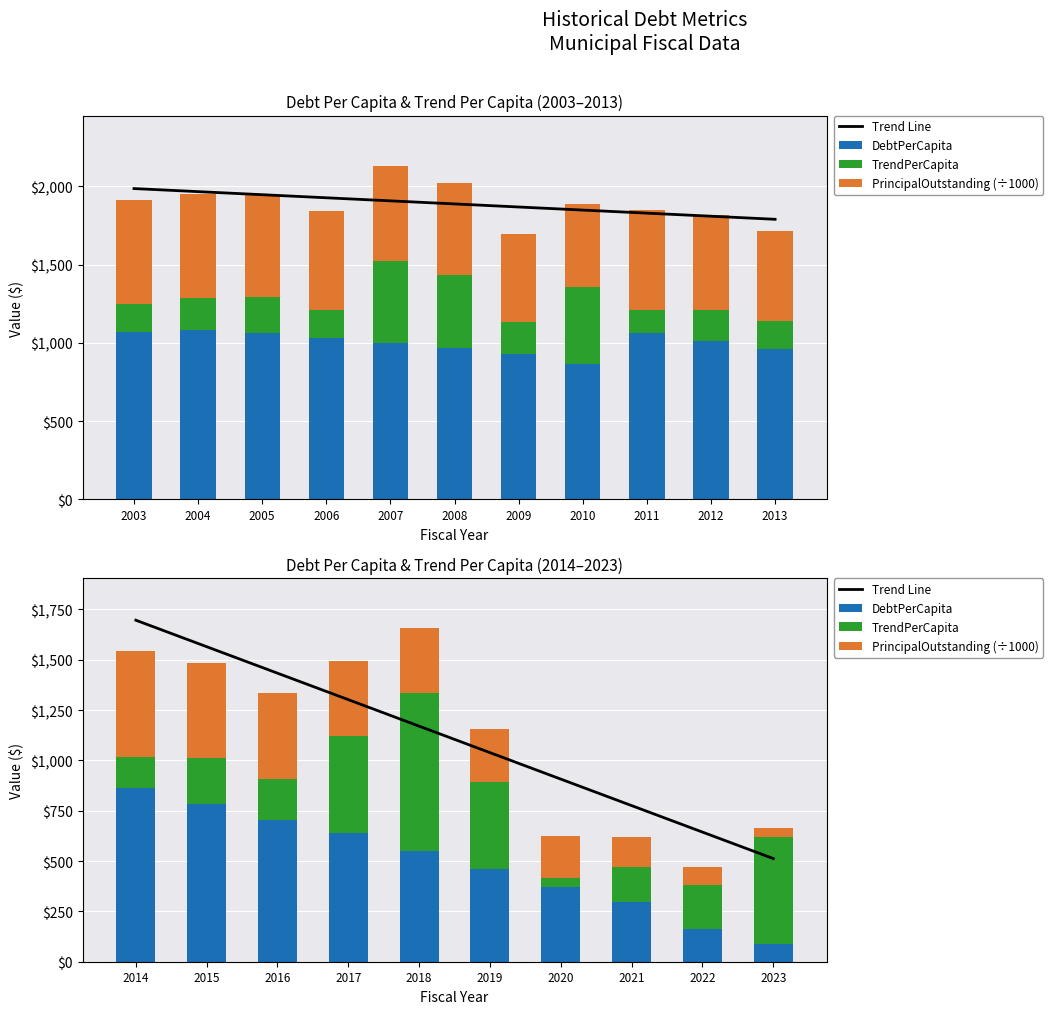

True or false: DebtPerCapita has a value of 105.8 at 2021.

False